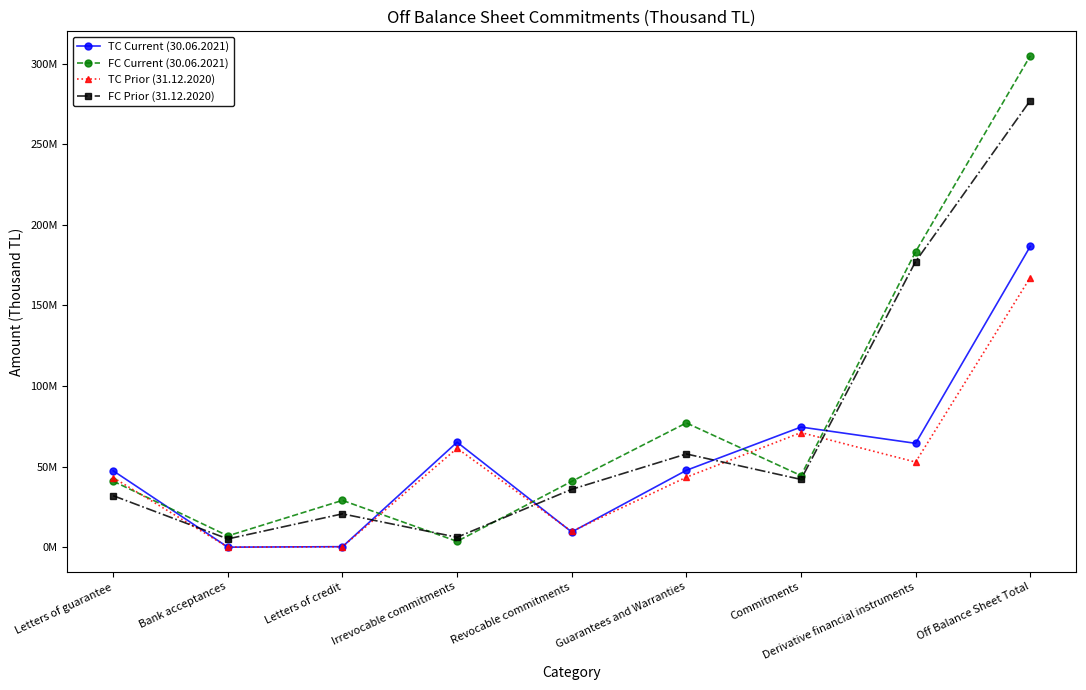

Reading left to right, list all the values displayed in this chart.

TC Current (30.06.2021): 47390216	4258	289813	65148136	9398608	47684287	74546744	64434946	186665977
FC Current (30.06.2021): 40938878	7000715	29031341	3594885	40835420	77108102	44430305	183353642	304892049
TC Prior (31.12.2020): 43145971	4258	253982	61363734	9747884	43404211	71111618	52814553	167330382
FC Prior (31.12.2020): 31937954	5111534	20667442	6147096	35897927	57831826	42045023	177275729	277152578